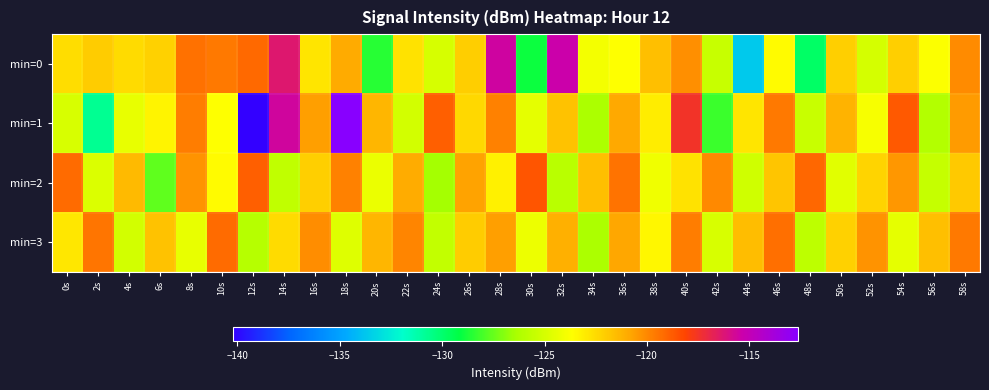

Reading left to right, list all the values displayed in this chart.

min=0: 0s=-122.6	2s=-122.0	4s=-122.5	6s=-122.2	8s=-119.4	10s=-119.6	12s=-119.2	14s=-116.3	16s=-122.8	18s=-120.9	20s=-128.5	22s=-122.7	24s=-125.0	26s=-122.1	28s=-115.5	30s=-128.9	32s=-115.4	34s=-124.0	36s=-123.7	38s=-121.6	40s=-120.2	42s=-125.4	44s=-133.6	46s=-123.5	48s=-129.8	50s=-122.1	52s=-125.0	54s=-122.1	56s=-123.8	58s=-120.1
min=1: 0s=-124.9	2s=-130.7	4s=-124.4	6s=-123.3	8s=-119.7	10s=-123.7	12s=-140.2	14s=-115.6	16s=-120.6	18s=-112.6	20s=-121.3	22s=-125.1	24s=-118.9	26s=-122.4	28s=-119.8	30s=-124.5	32s=-121.7	34s=-126.3	36s=-120.9	38s=-123.1	40s=-117.5	42s=-128.2	44s=-122.8	46s=-119.6	48s=-125.4	50s=-121.2	52s=-123.9	54s=-118.7	56s=-126.1	58s=-120.5
min=2: 0s=-119.2	2s=-124.8	4s=-121.4	6s=-127.6	8s=-120.3	10s=-123.5	12s=-118.9	14s=-125.7	16s=-122.1	18s=-119.8	20s=-124.3	22s=-121.0	24s=-126.5	26s=-120.7	28s=-123.2	30s=-118.6	32s=-125.9	34s=-121.6	36s=-119.4	38s=-124.1	40s=-122.7	42s=-120.0	44s=-125.2	46s=-121.8	48s=-119.1	50s=-124.6	52s=-122.3	54s=-120.4	56s=-125.5	58s=-121.9
min=3: 0s=-122.9	2s=-119.5	4s=-125.1	6s=-121.7	8s=-124.4	10s=-119.2	12s=-126.0	14s=-122.5	16s=-120.1	18s=-124.7	20s=-121.3	22s=-119.9	24s=-125.6	26s=-122.0	28s=-120.6	30s=-124.2	32s=-121.1	34s=-126.3	36s=-120.8	38s=-123.4	40s=-119.7	42s=-124.9	44s=-121.5	46s=-119.3	48s=-125.8	50s=-122.2	52s=-120.3	54s=-124.5	56s=-121.6	58s=-119.6